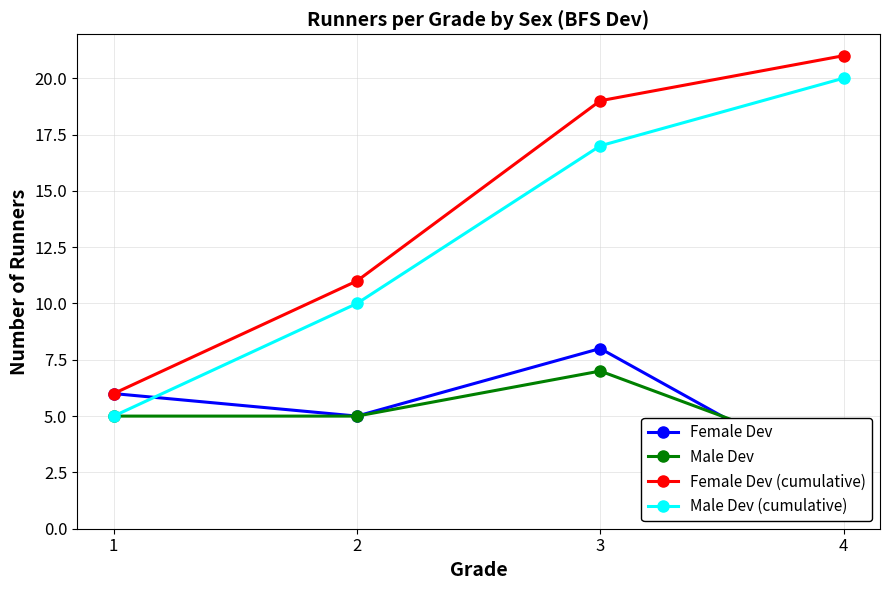

What is the difference between the Male Dev values at 1 and 4?

2